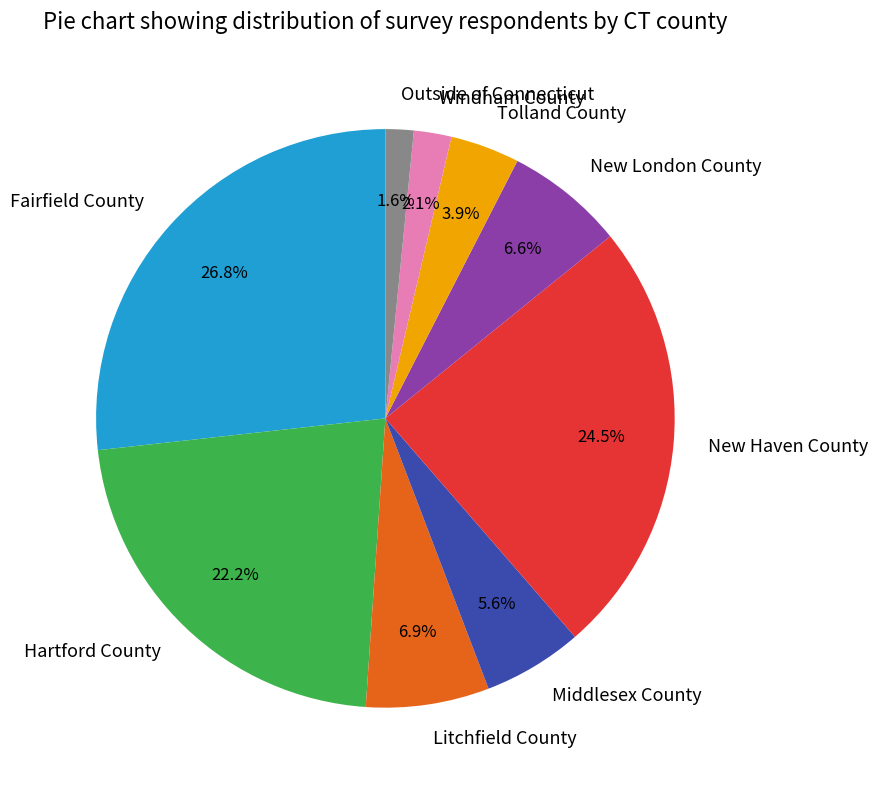

Count the number of slices in the pie.

9